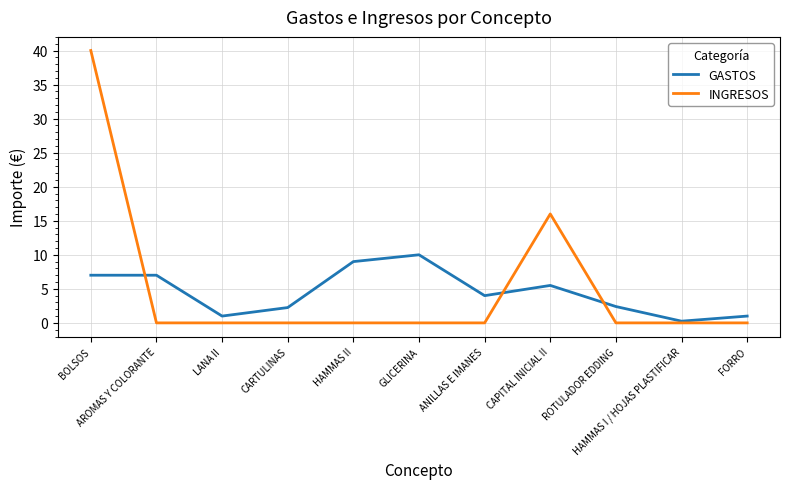

What is the sum of all GASTOS values?

49.4